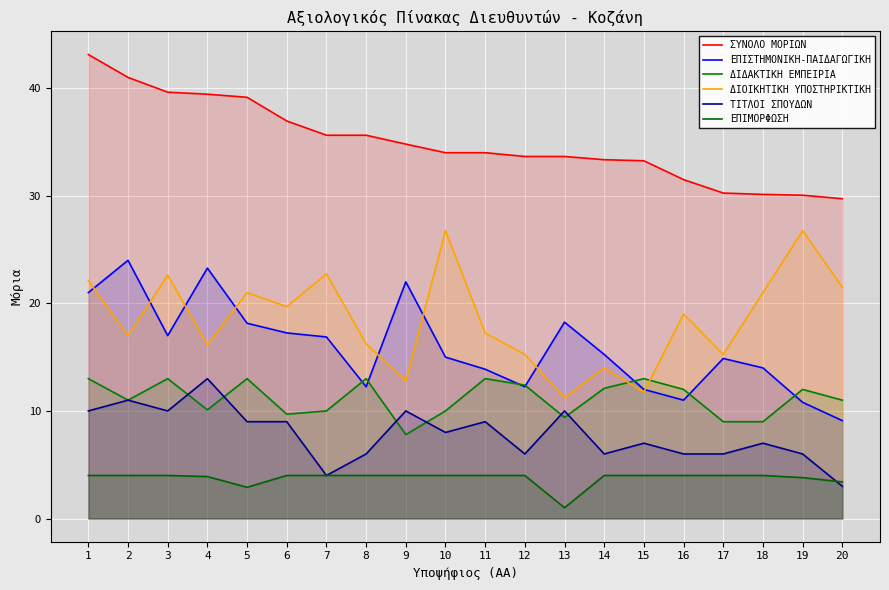

True or false: ΕΠΙΜΟΡΦΩΣΗ has a value of 1.6 at 13.

False